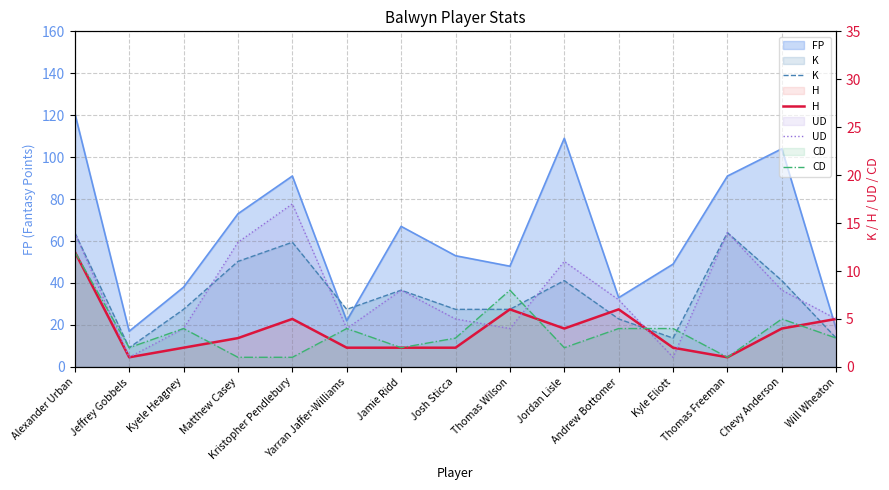

Rank the categories by K value from lowest to highest.

Jeffrey Gobbels, Kyle Eliott, Will Wheaton, Andrew Bottomer, Kyele Heagney, Yarran Jaffer-Williams, Josh Sticca, Thomas Wilson, Jamie Ridd, Jordan Lisle, Chevy Anderson, Matthew Casey, Kristopher Pendlebury, Alexander Urban, Thomas Freeman